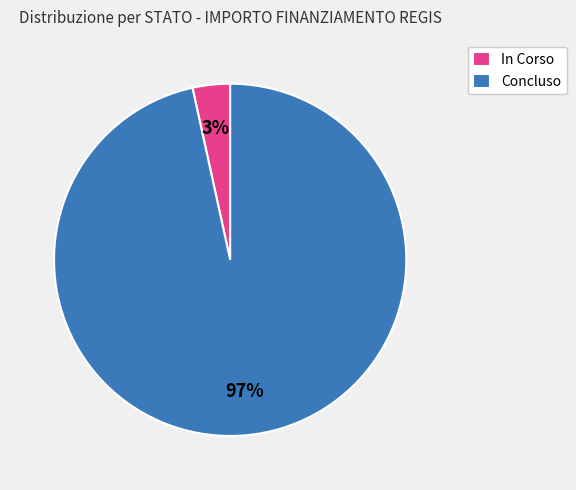

To the nearest percent, what is the average slice percentage?

50%